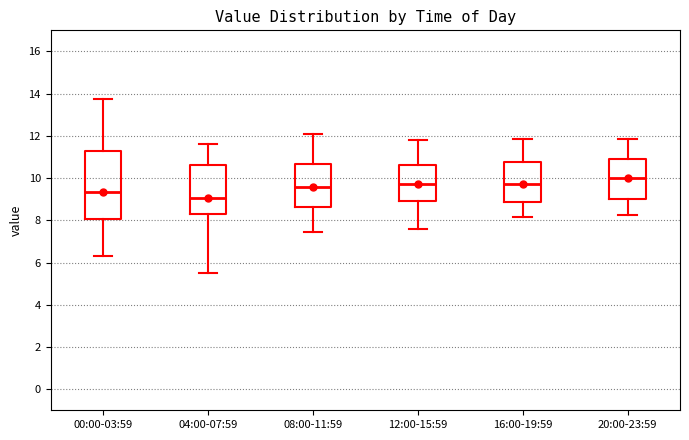

Reading left to right, read every box against the y-axis: the position of its median line, the range the box covers, and the ends of its whiskers. The values are not printed on the chart, so give them approximately, as read against the axis.

00:00-03:59: median 9.4, box 8.0 to 11.2, whiskers 6.4 to 13.8
04:00-07:59: median 9.0, box 8.2 to 10.6, whiskers 5.6 to 11.6
08:00-11:59: median 9.6, box 8.6 to 10.6, whiskers 7.4 to 12.2
12:00-15:59: median 9.8, box 9.0 to 10.6, whiskers 7.6 to 11.8
16:00-19:59: median 9.8, box 8.8 to 10.8, whiskers 8.2 to 11.8
20:00-23:59: median 10.0, box 9.0 to 11.0, whiskers 8.2 to 11.8